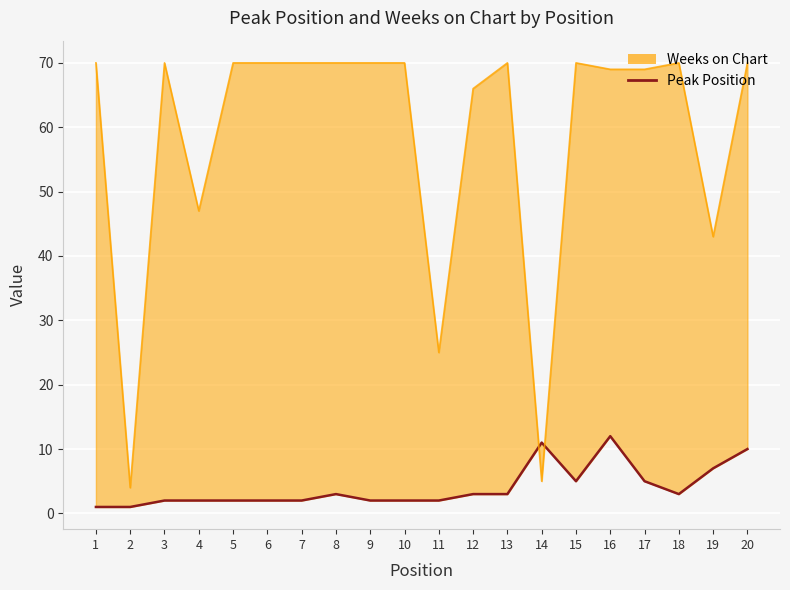

Reading left to right, transcribe all the data shown in this chart.

1	1	2	2	2	2	2	3	2	2	2	3	3	11	5	12	5	3	7	10